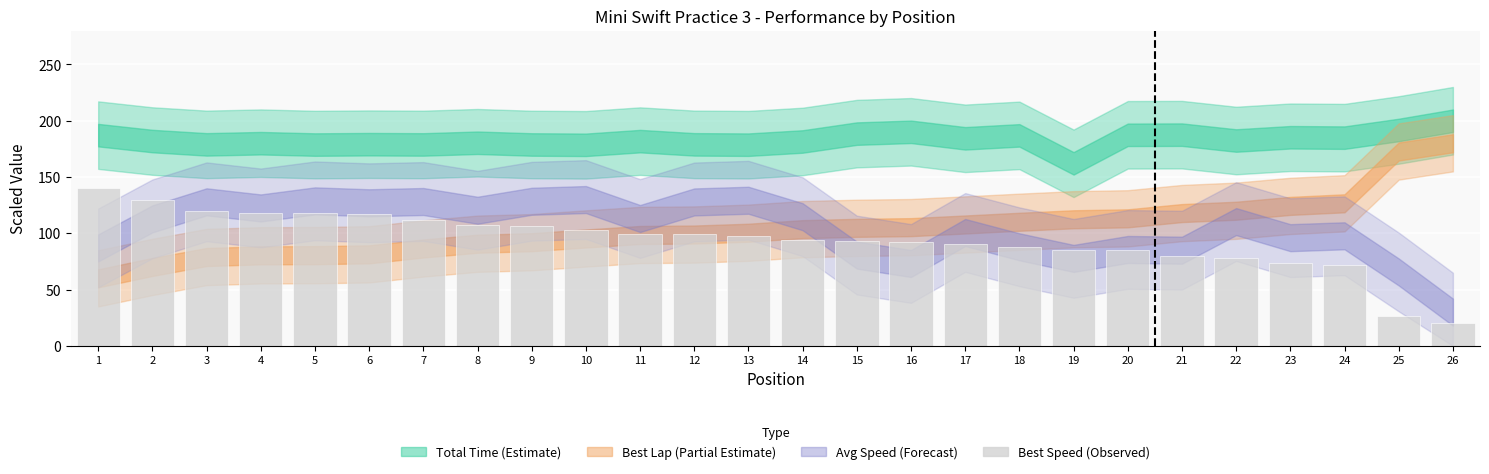

What is the sum of all values?

2448.6